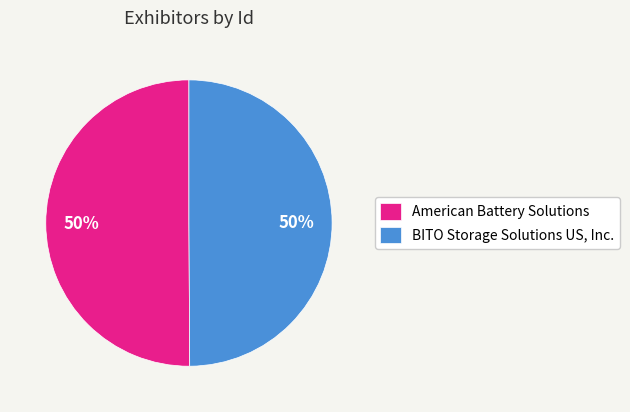

To the nearest percent, what portion does BITO Storage Solutions US, Inc. represent?

50%